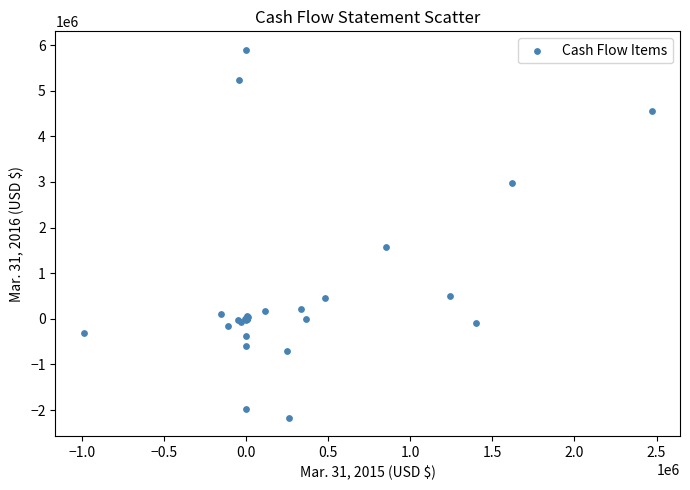

What Y value in the scatter plot is closest to 1866151?

1573328